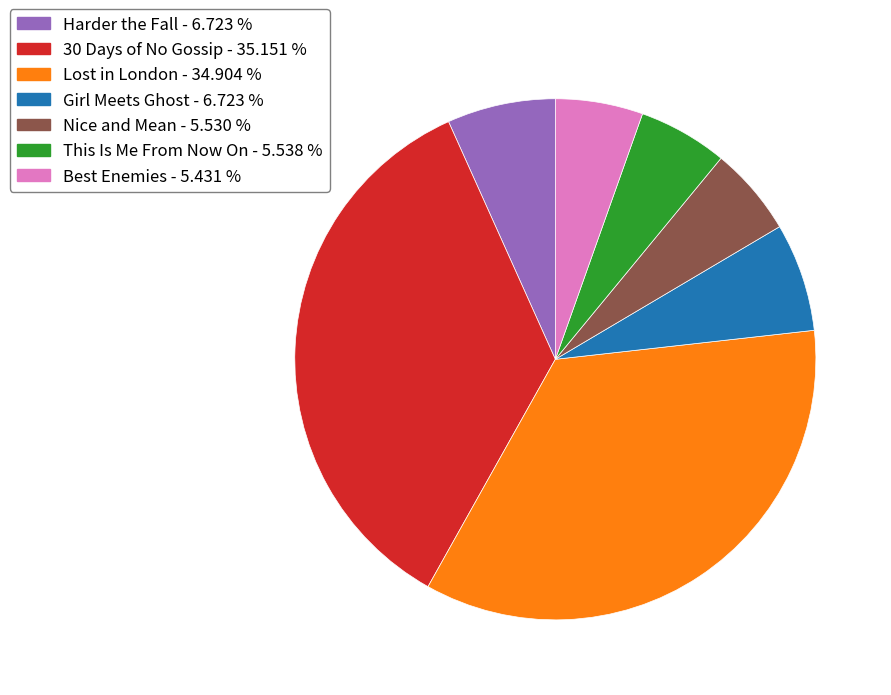

How many slices are in this pie chart?

7